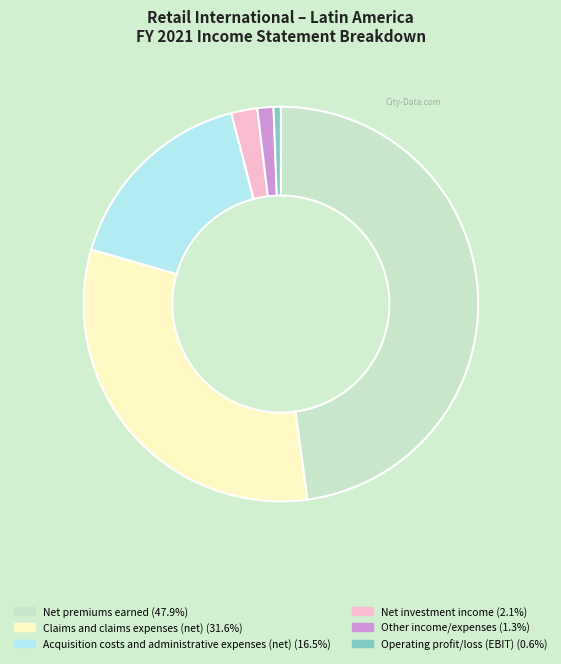

True or false: Claims and claims expenses (net) accounts for 32% of the total.

True